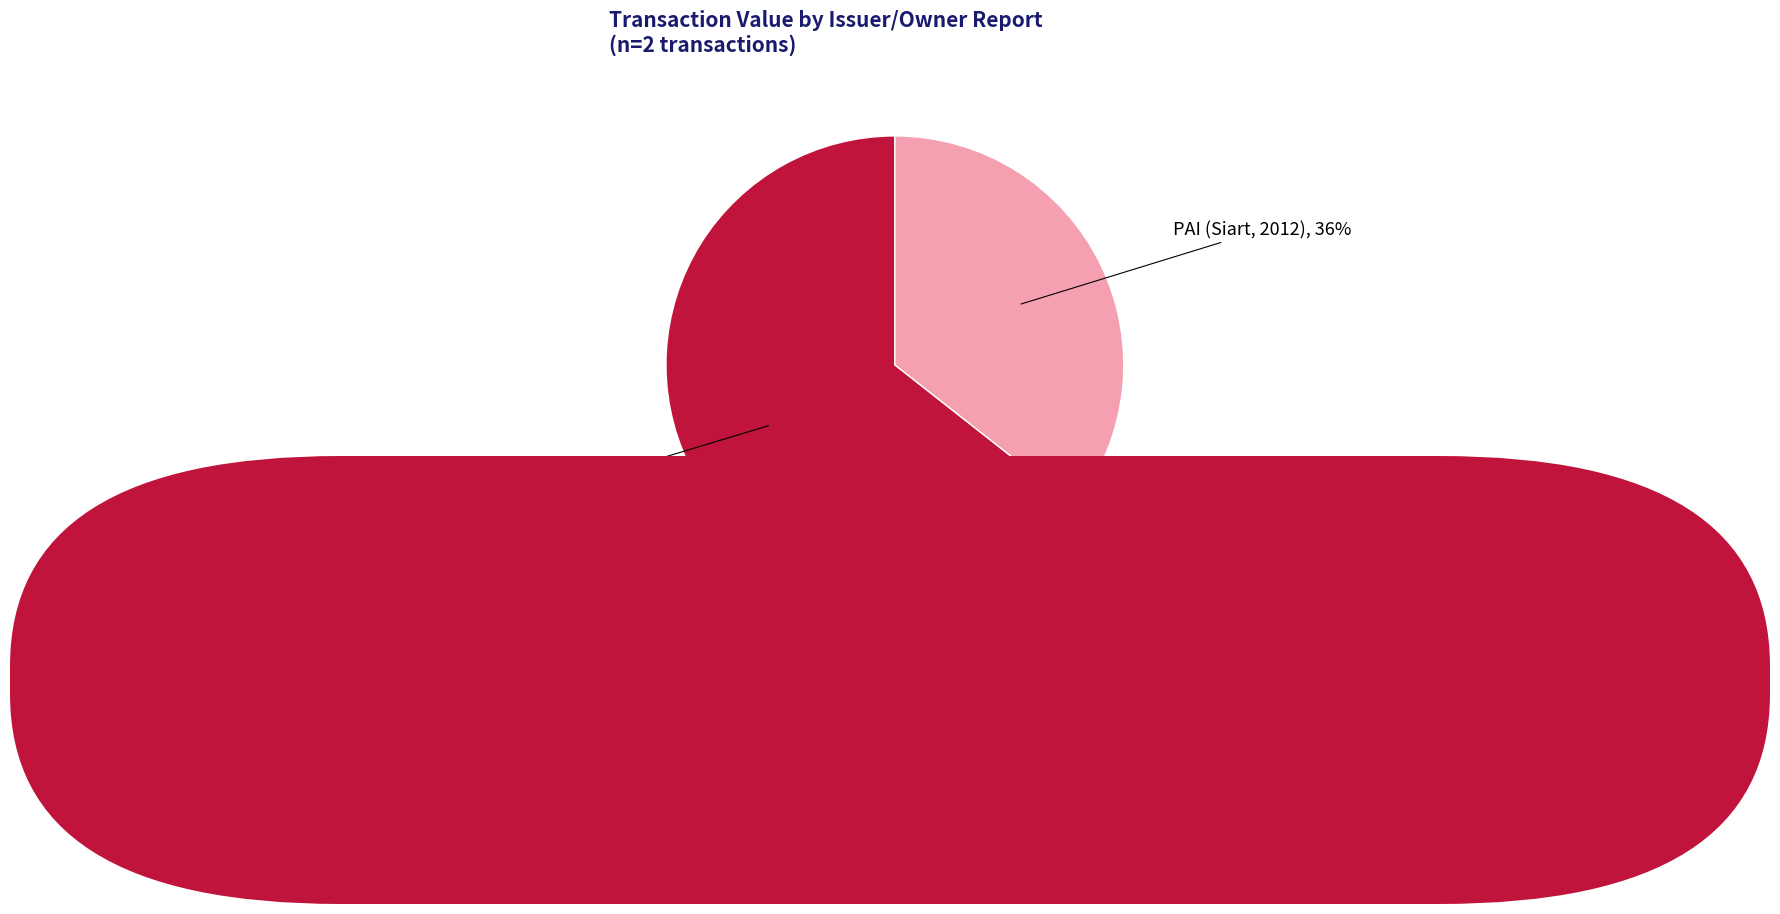

Does any single category account for the majority?

Yes